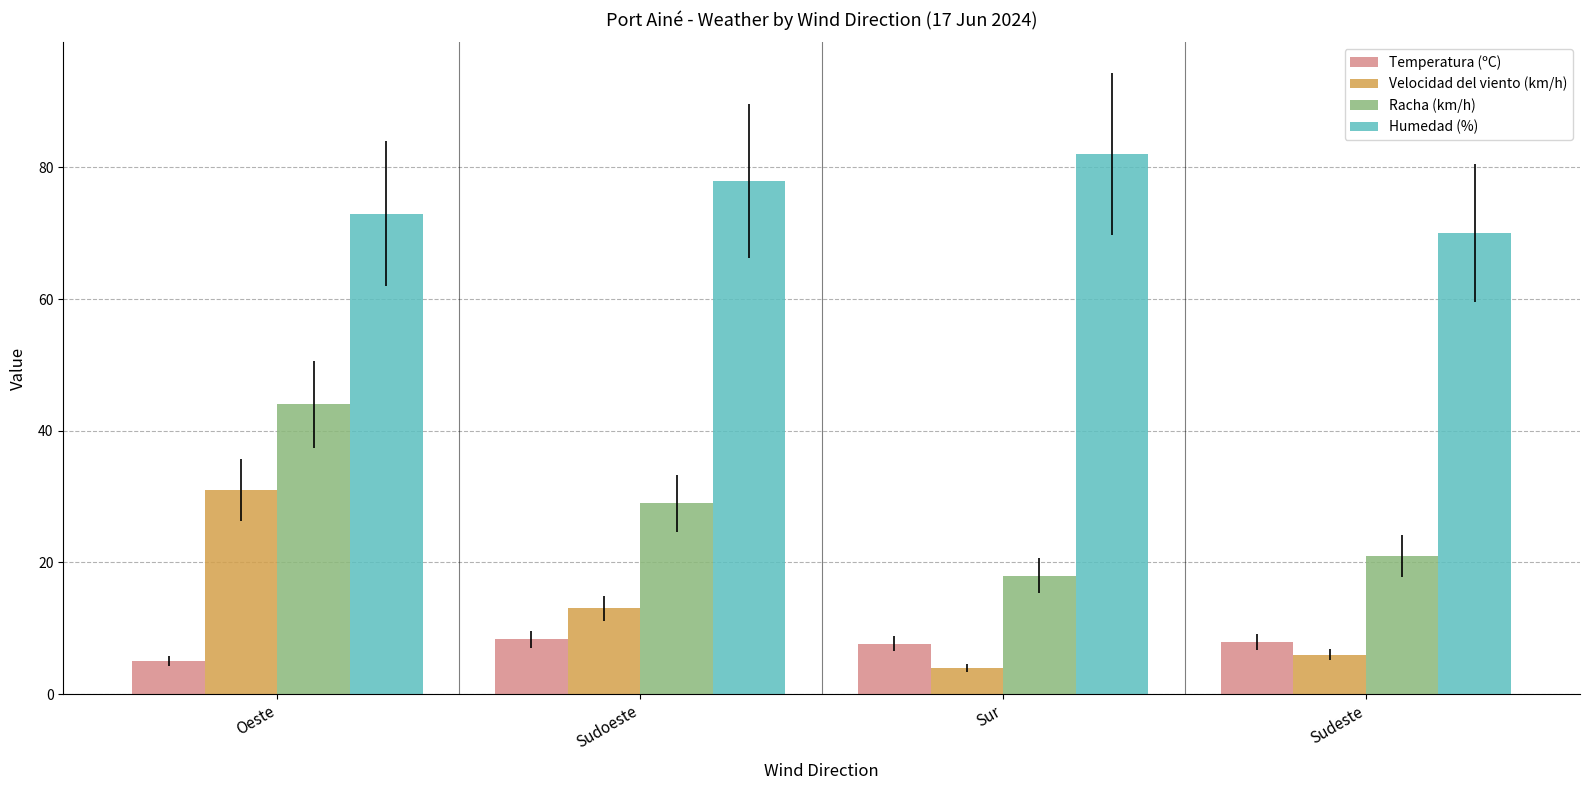

What is the difference between the second highest and second lowest values in the Racha (km/h) series?

8.0